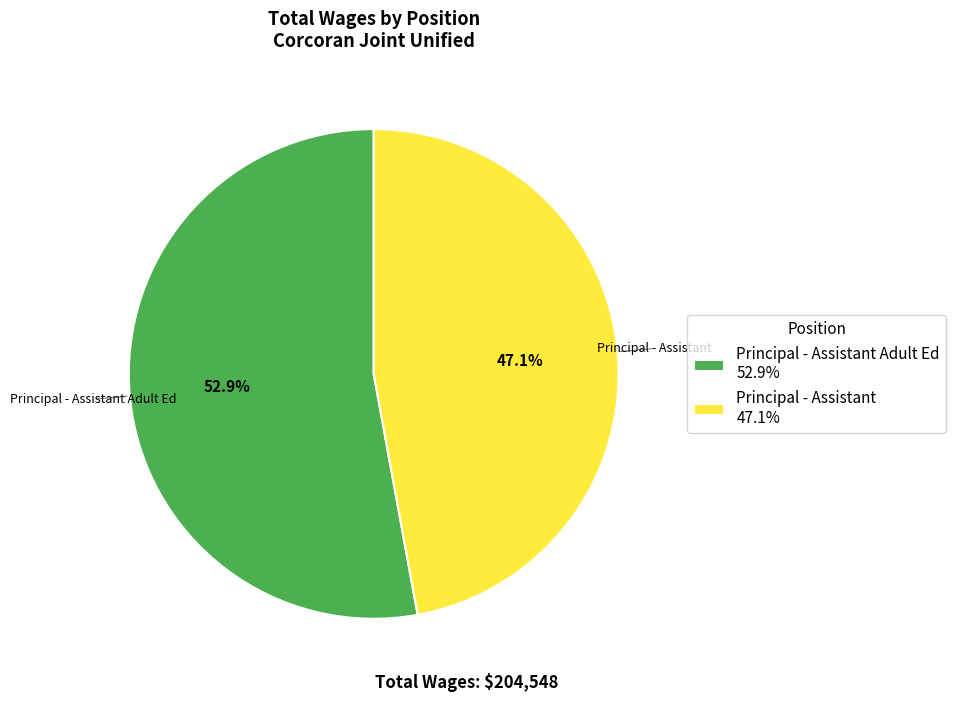

Approximately how many times larger is the value at Principal - Assistant Adult Ed 52.9% compared to Principal - Assistant 47.1%?

1.1